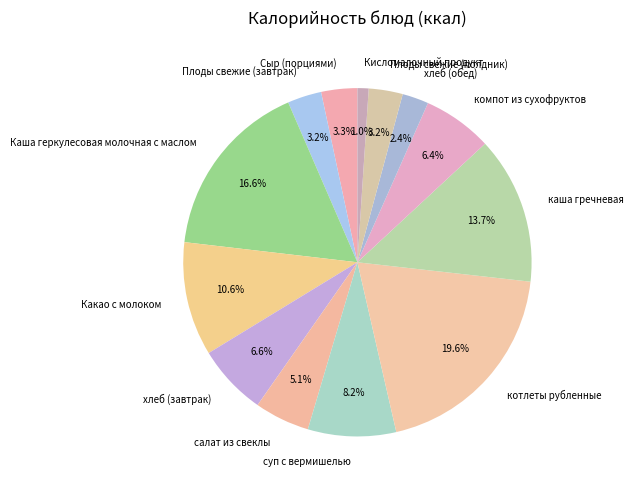

To the nearest percent, what is the difference between the Сыр (порциями) and котлеты рубленные slice percentages?

16%